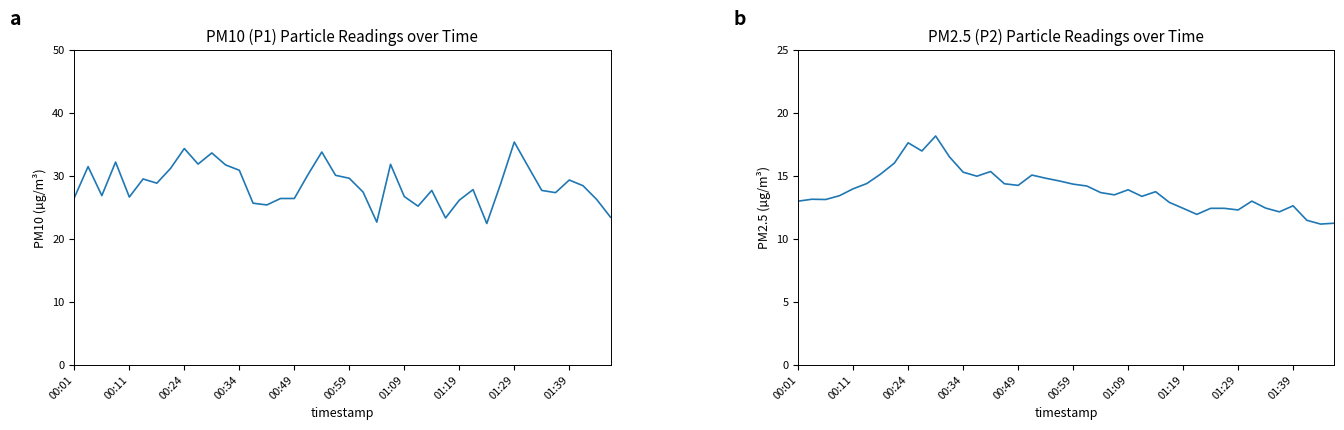

At how many categories does at least one series exceed 18?

40